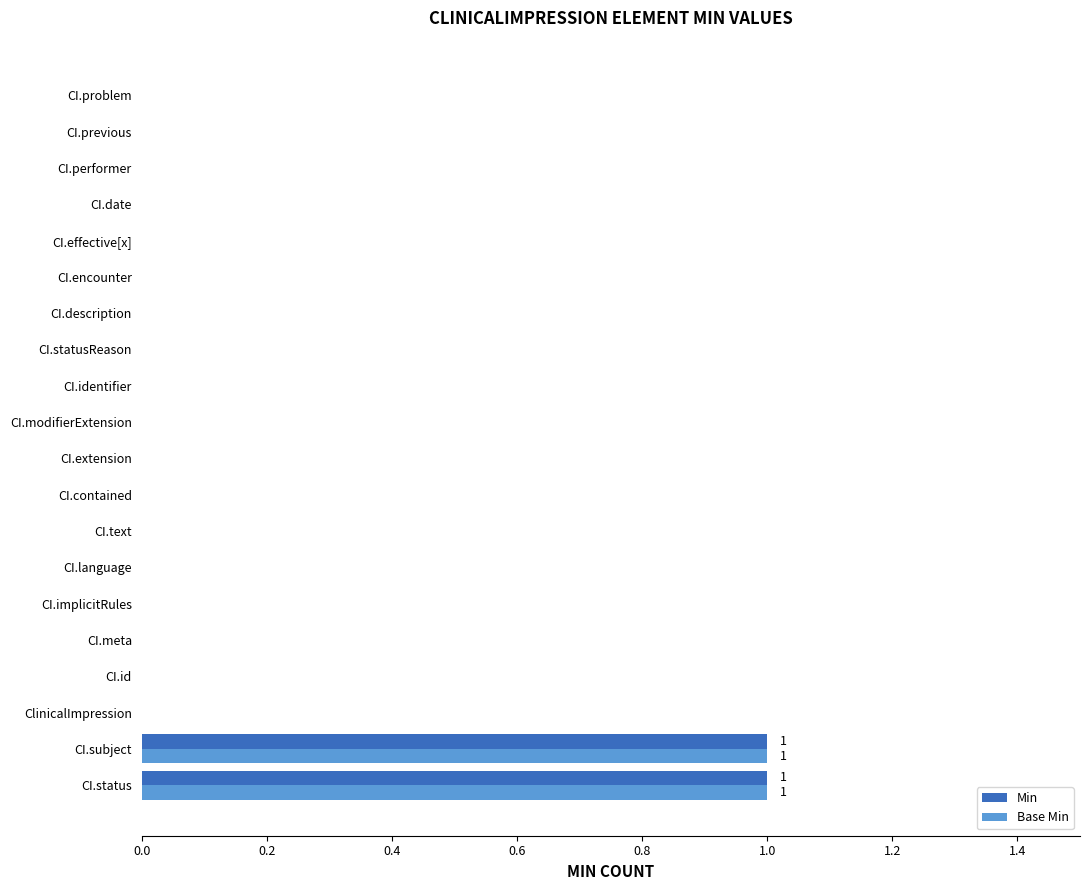

Is the value of Min at CI.status greater than the value of Base Min at CI.id?

Yes